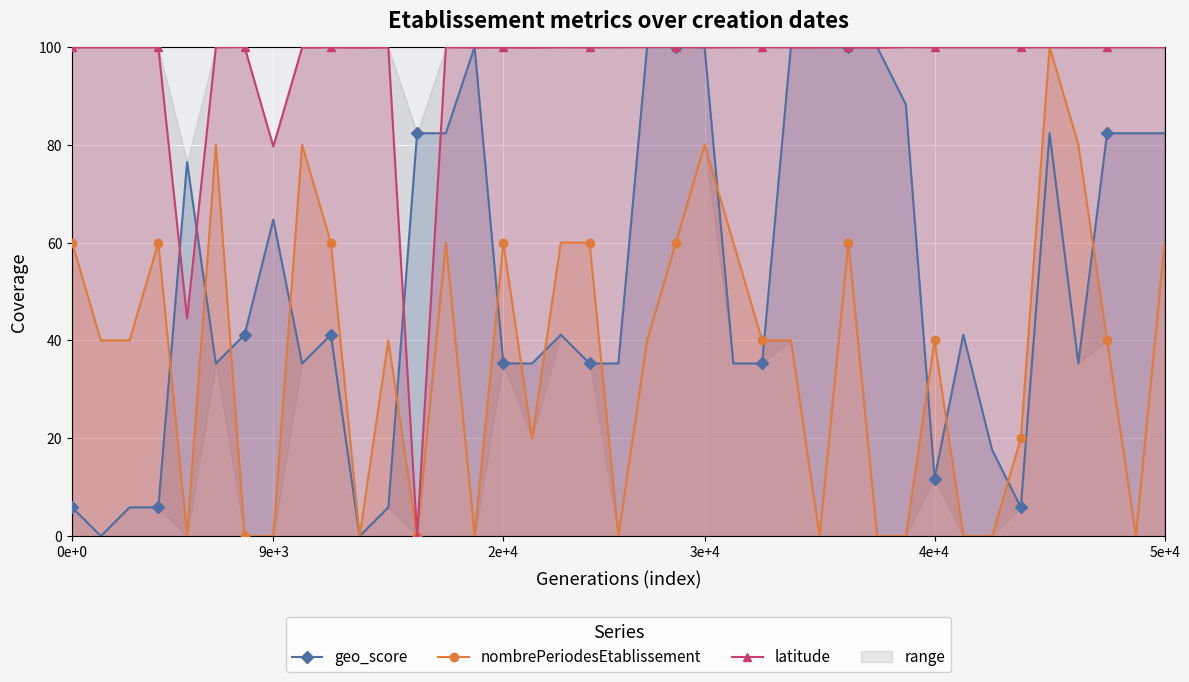

What is the difference between the geo_score values at 9e+3 and 5e+4?

17.6